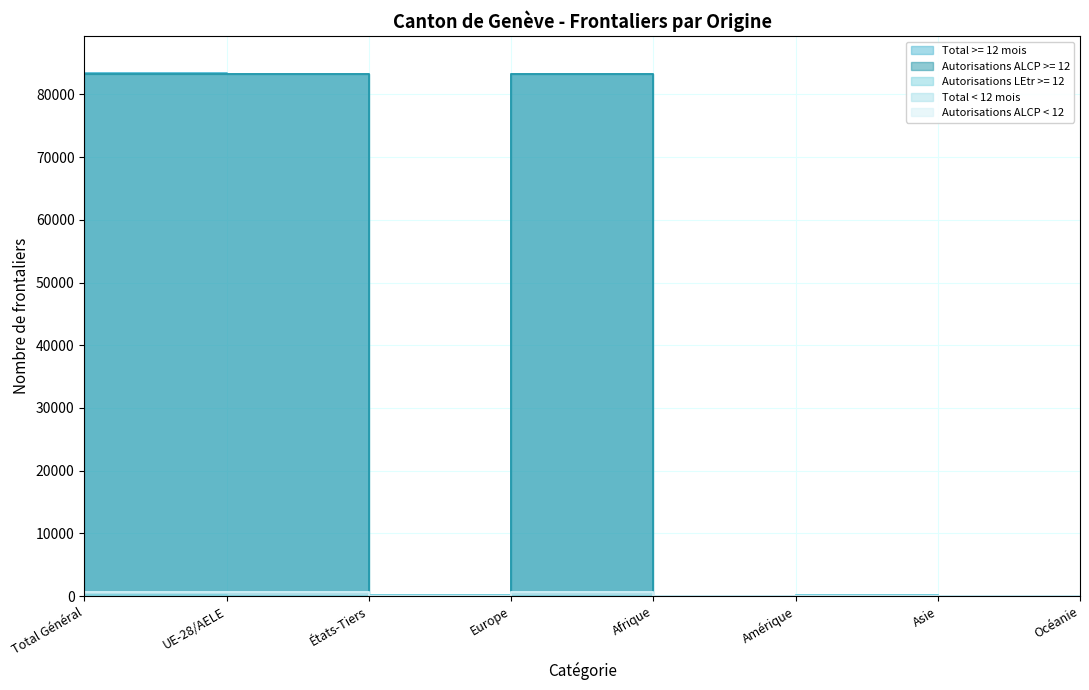

What are all the series names shown in the legend?

Total >= 12 mois, Autorisations ALCP >= 12, Autorisations LEtr >= 12, Total < 12 mois, Autorisations ALCP < 12